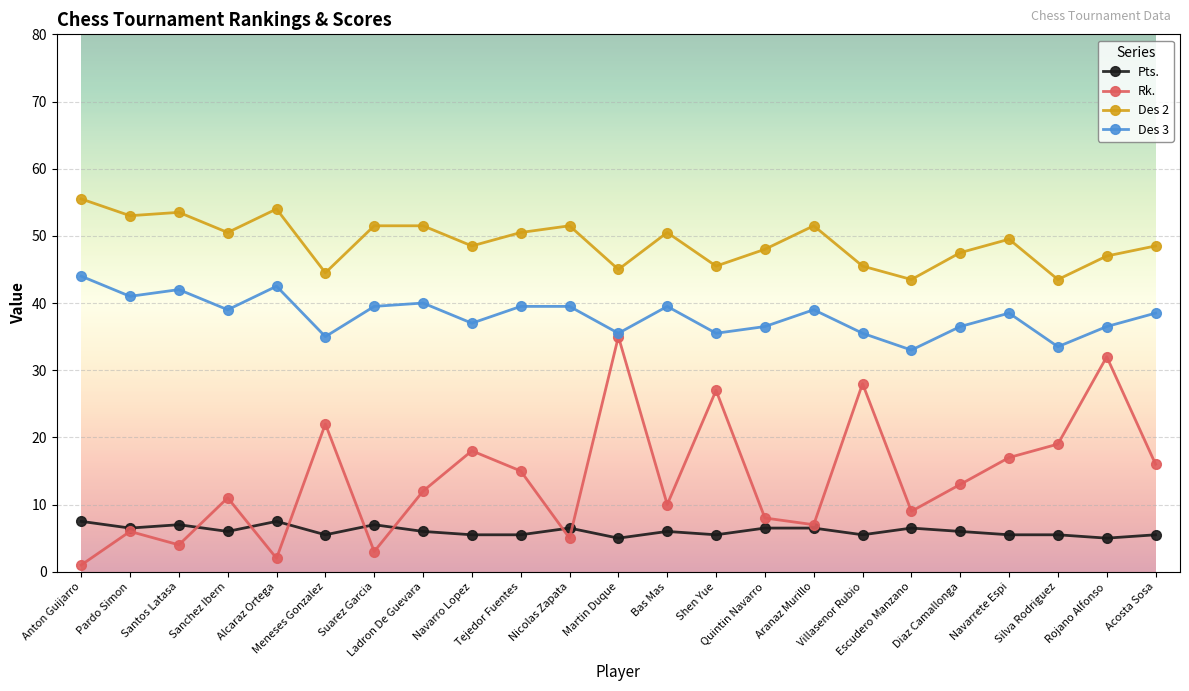

At how many categories does at least one series exceed 3?

23